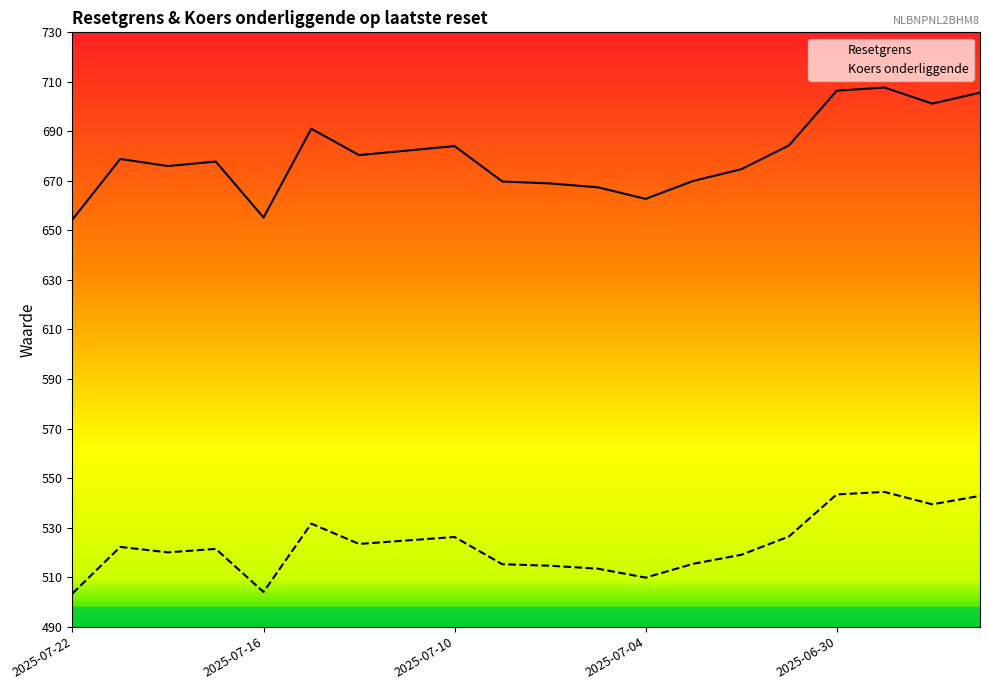

True or false: Resetgrens and Koers onderliggende intersect in this chart.

False